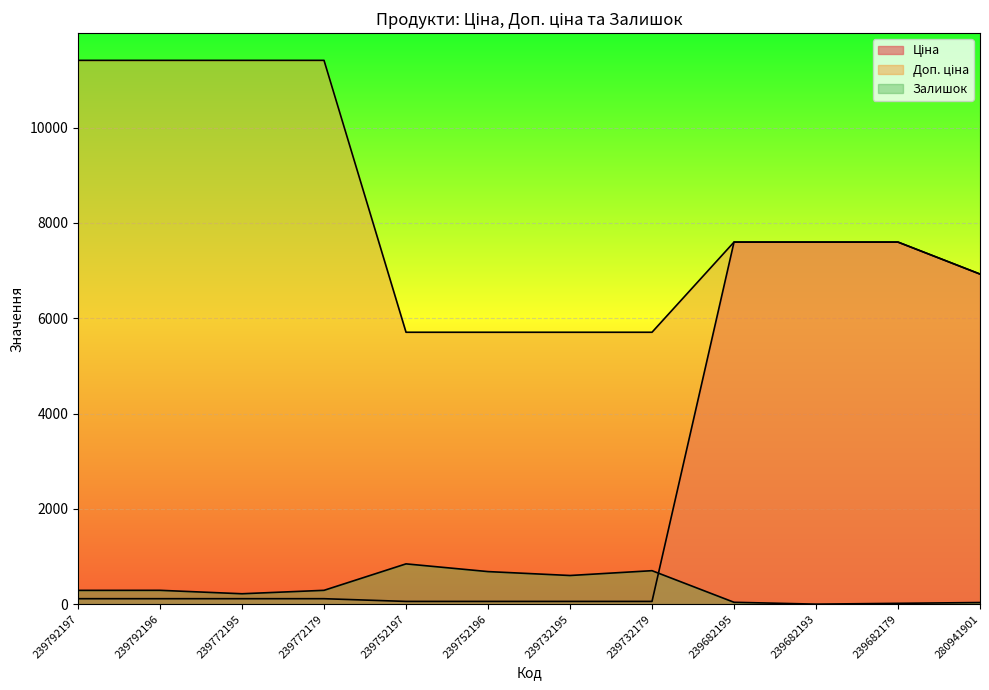

What is the maximum value for Ціна?

7596.5